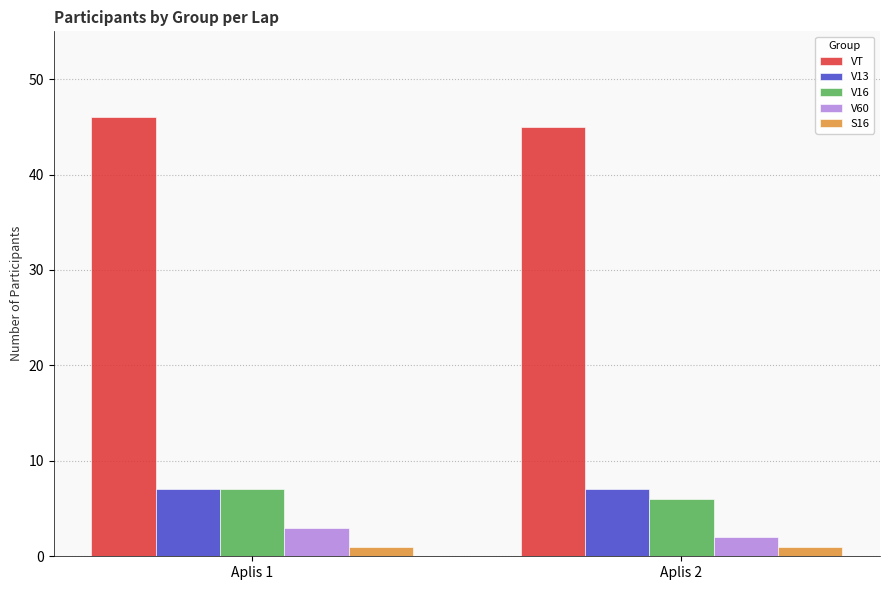

The value of V60 at Aplis 2 is 2. True or false?

True